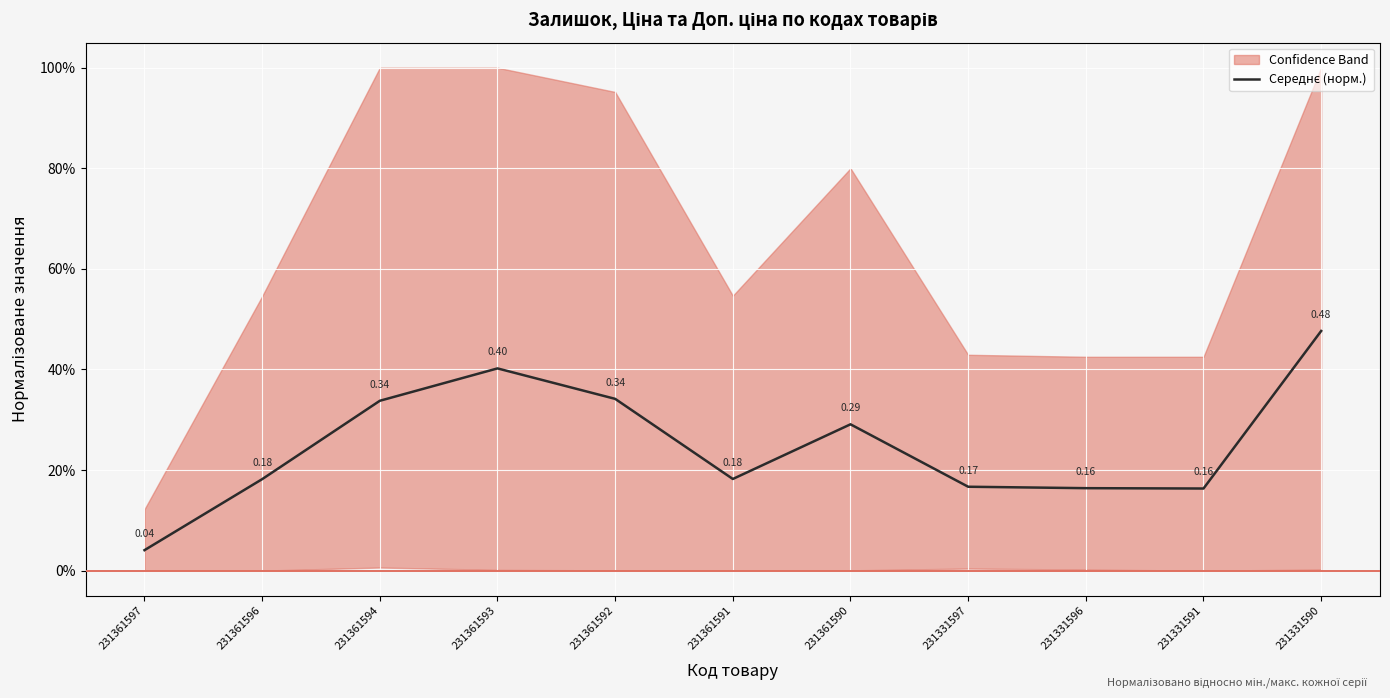

What is the sum of the values at 231361593 and 231361590?

0.7